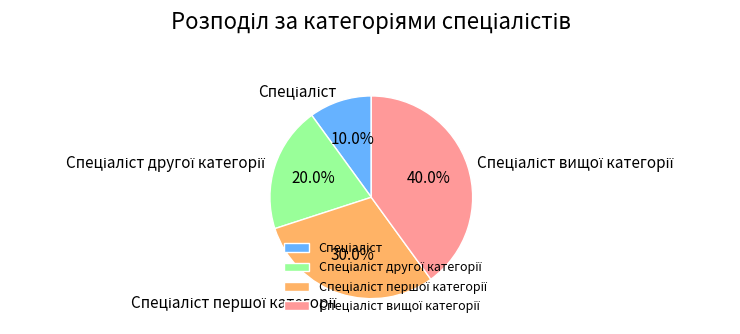

Is there any slice that represents more than half of the pie?

No